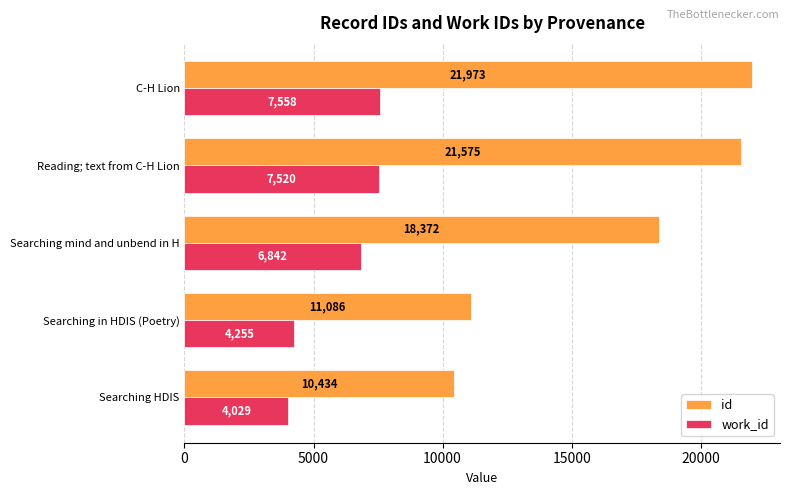

Count the number of categories in the chart.

5